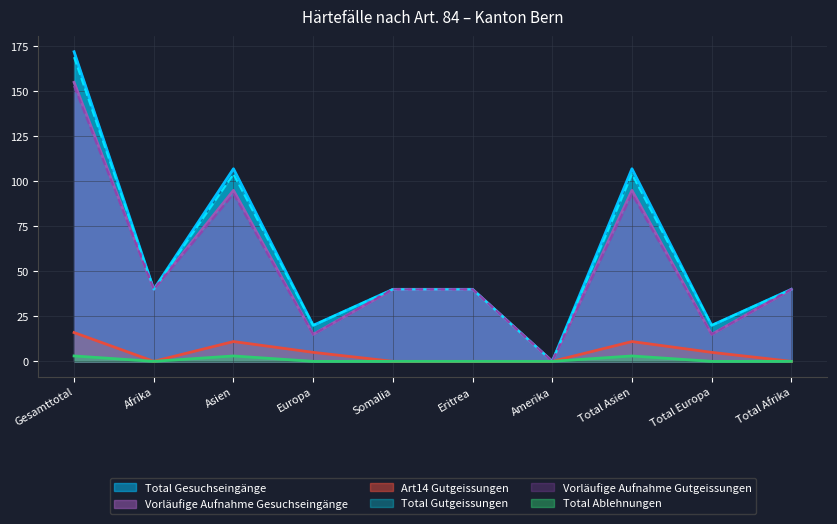

Reading left to right, list all the values displayed in this chart.

Total Gutgeissungen: Gesamttotal=169	Afrika=40	Asien=104	Europa=20	Somalia=40	Eritrea=40	Amerika=0	Total Asien=104	Total Europa=20	Total Afrika=40
Vorläufige Aufnahme Gutgeissungen: Gesamttotal=153	Afrika=40	Asien=93	Europa=15	Somalia=40	Eritrea=40	Amerika=0	Total Asien=93	Total Europa=15	Total Afrika=40
Art14 Gutgeissungen: Gesamttotal=16	Afrika=0	Asien=11	Europa=5	Somalia=0	Eritrea=0	Amerika=0	Total Asien=11	Total Europa=5	Total Afrika=0
Total Gesuchseingänge: Gesamttotal=172	Afrika=40	Asien=107	Europa=20	Somalia=40	Eritrea=40	Amerika=0	Total Asien=107	Total Europa=20	Total Afrika=40
Vorläufige Aufnahme Gesuchseingänge: Gesamttotal=155	Afrika=40	Asien=95	Europa=15	Somalia=40	Eritrea=40	Amerika=0	Total Asien=95	Total Europa=15	Total Afrika=40
Total Ablehnungen: Gesamttotal=3	Afrika=0	Asien=3	Europa=0	Somalia=0	Eritrea=0	Amerika=0	Total Asien=3	Total Europa=0	Total Afrika=0